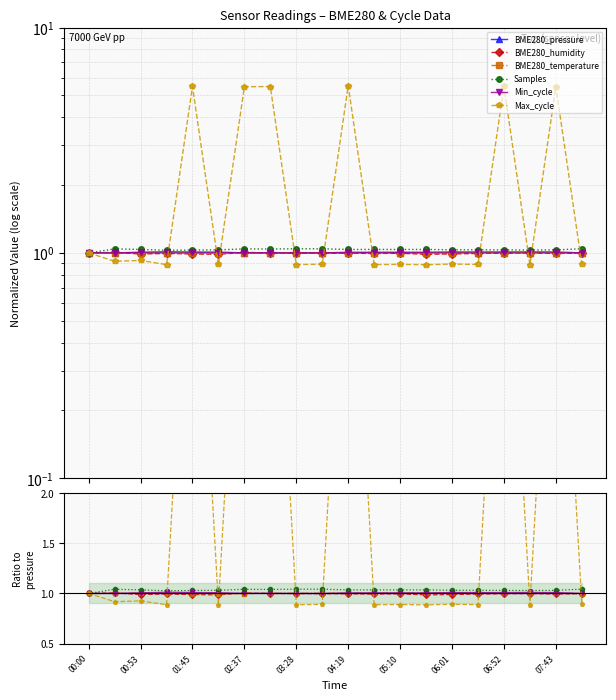

What is the label of the 6th point from the left?

04:19